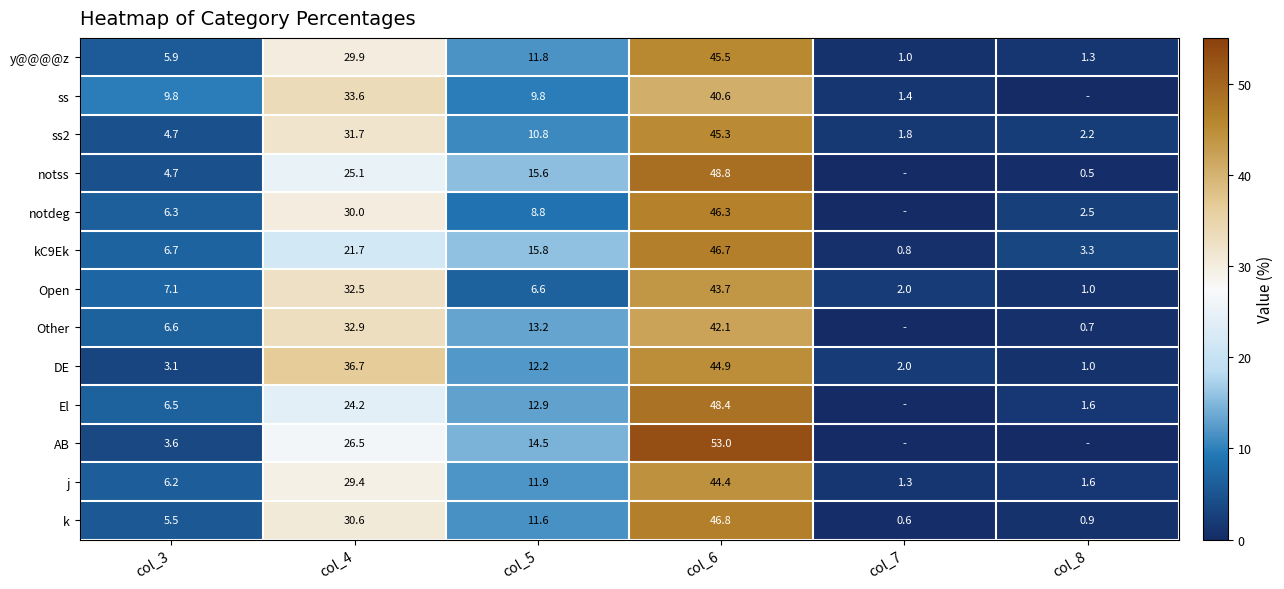

Is it true that El equals 1.6 at col_8?

True